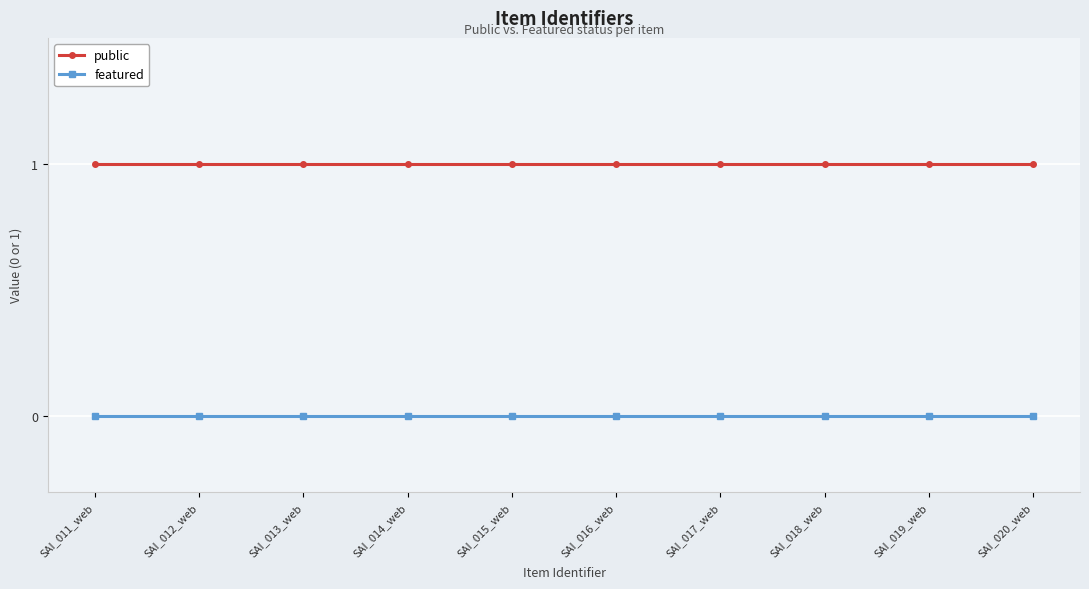

What is the label of the 9th point from the right?

SAI_012_web